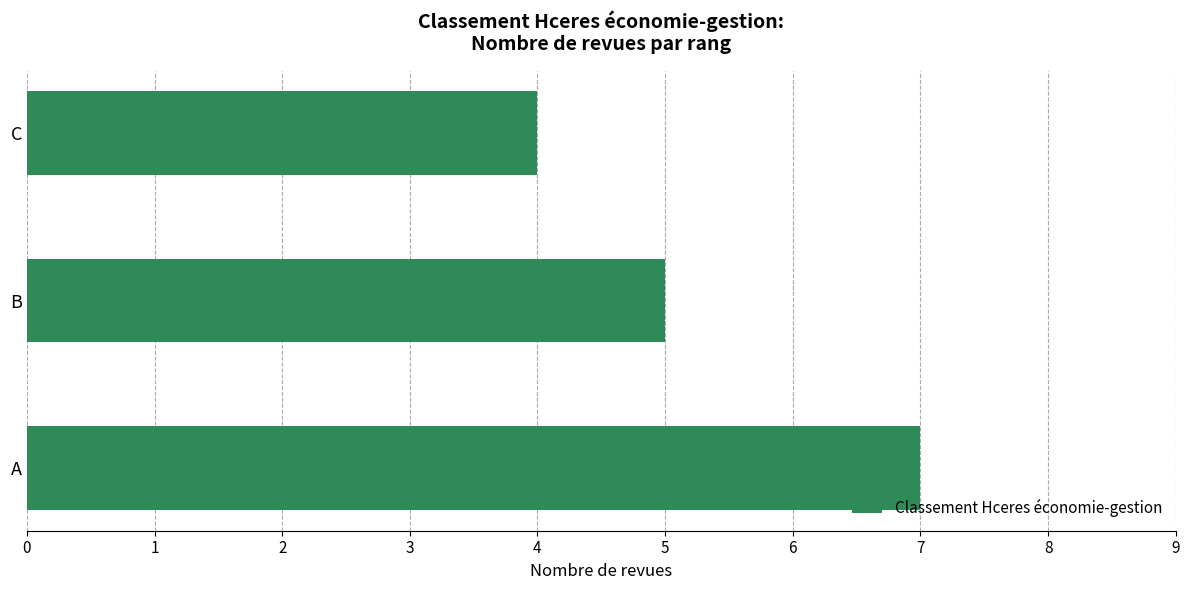

Is it true that the value at C is 4?

True